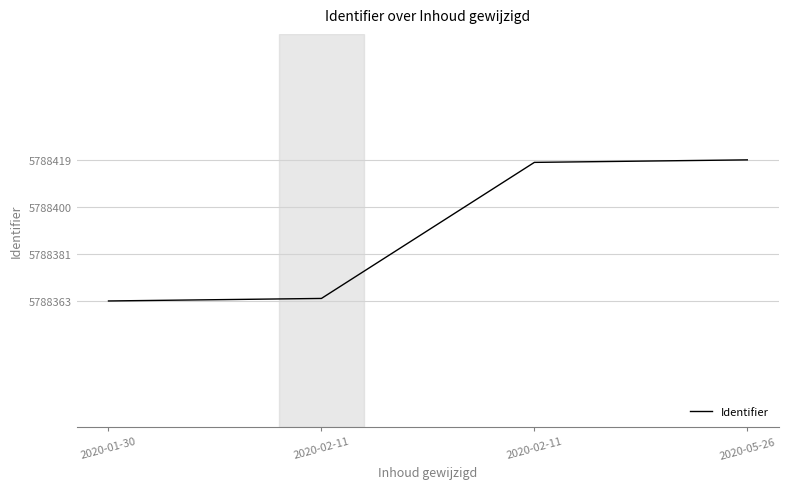

Reading left to right, list all the values displayed in this chart.

2020-01-30=5788363	2020-02-11=5788364	2020-02-11=5788418	2020-05-26=5788419